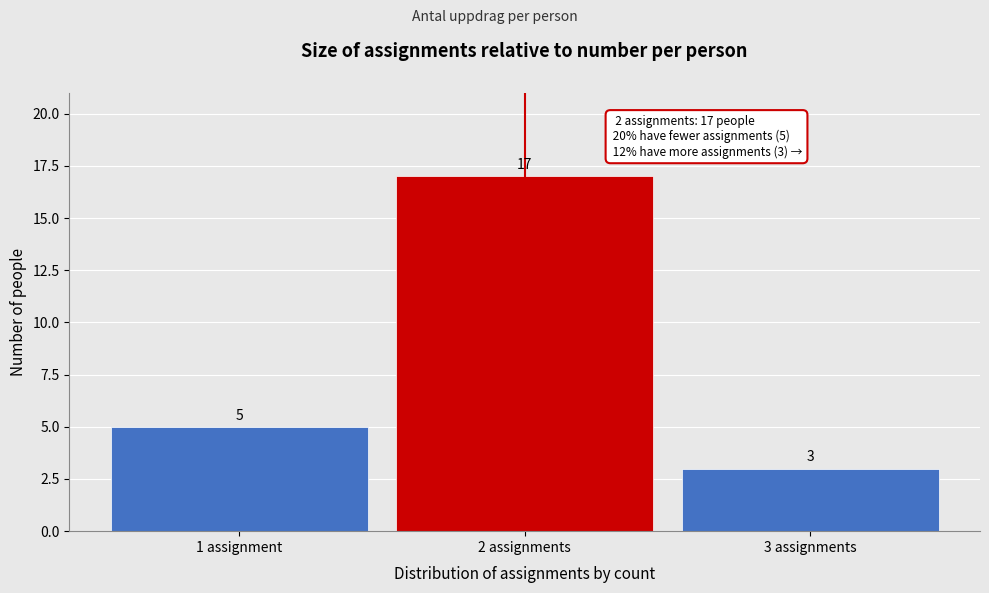

Reading left to right, transcribe all the data shown in this chart.

5	17	3